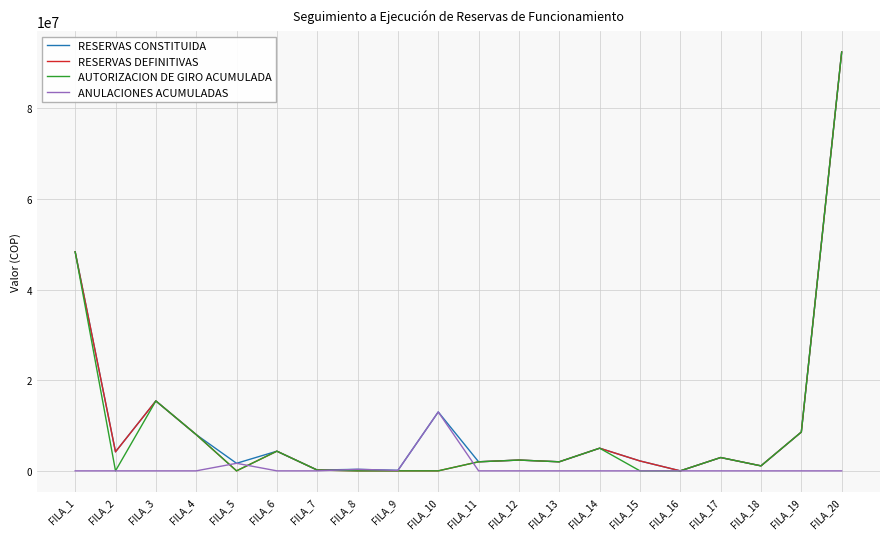

Which category has the highest value across all series?

FILA_20